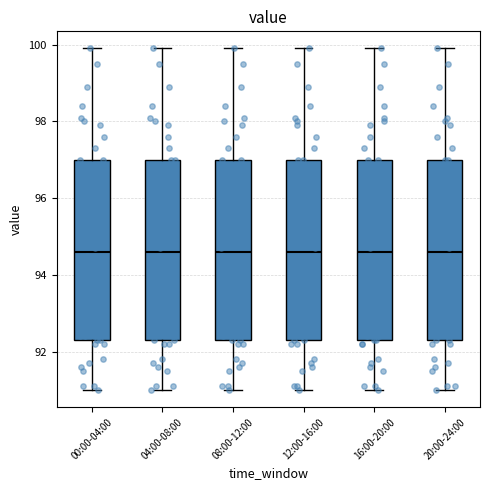

Where does the median line of the box for 20:00-24:00 sit on the y-axis? The values are not printed on the chart, so give them approximately, as read against the axis.

94.6